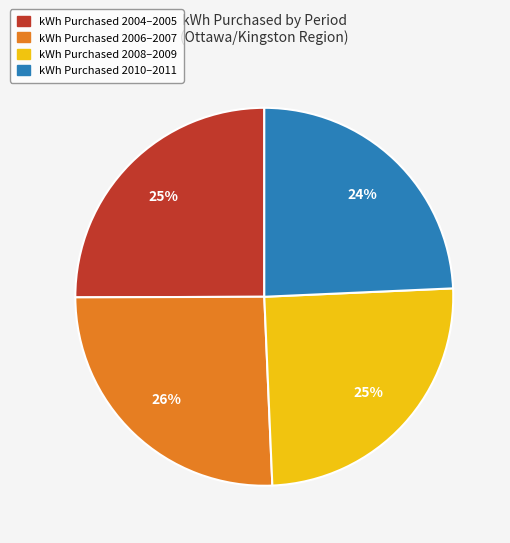

To the nearest percent, what is the average slice percentage?

25%